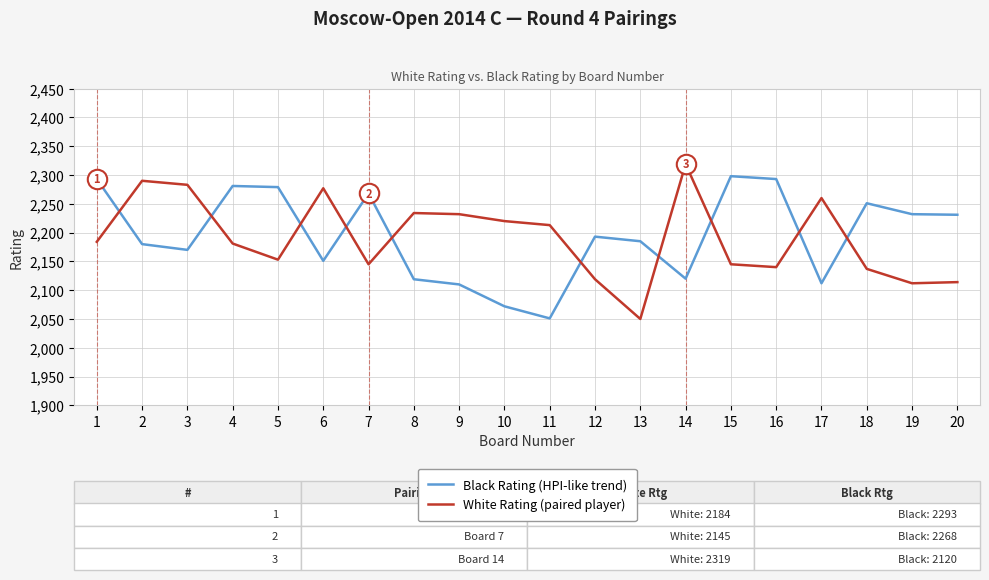

How many lines are shown in the chart?

2